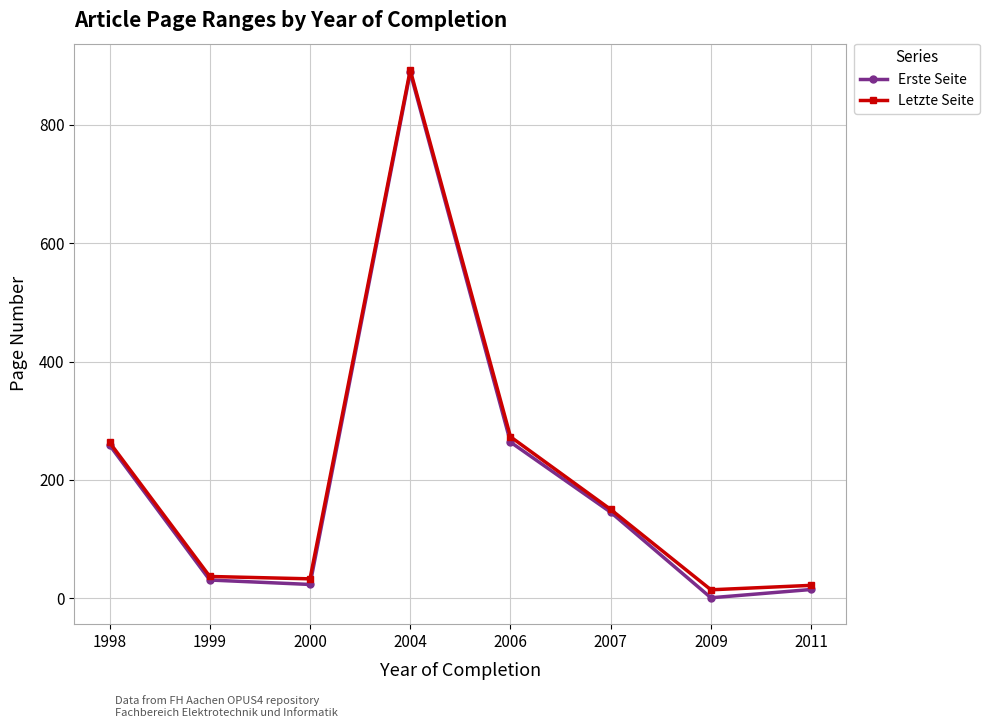

Which series has the largest range (max minus min)?

Erste Seite